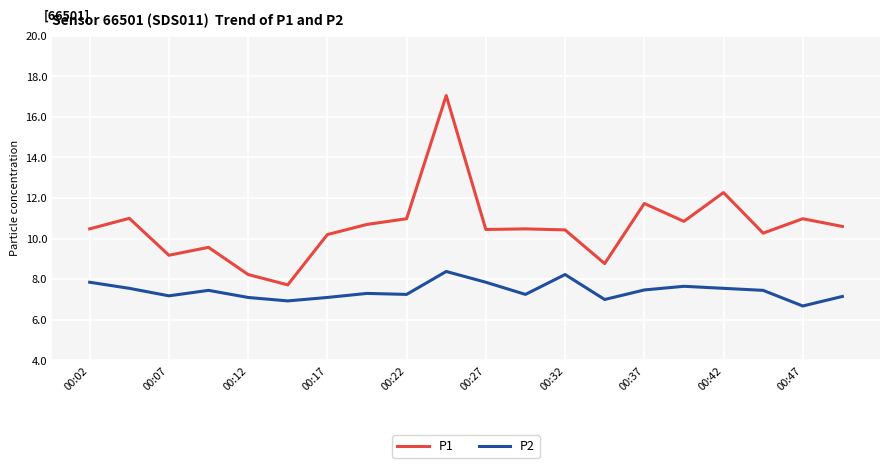

Which series has the largest total across all categories?

P1